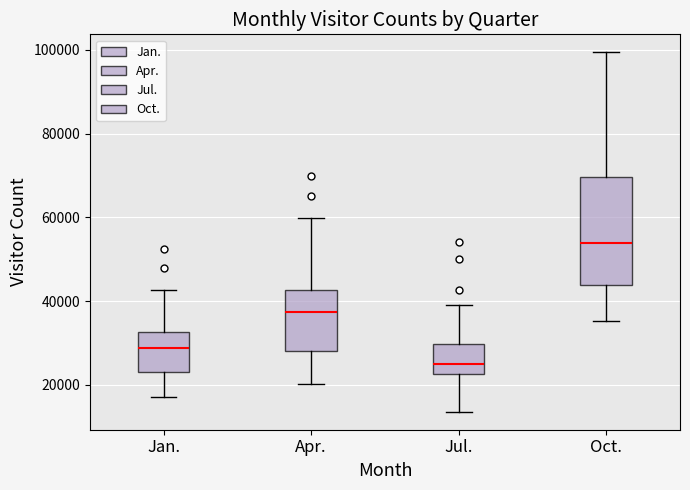

Where does the lower whisker of the box for Oct. end on the y-axis? The values are not printed on the chart, so give them approximately, as read against the axis.

36000